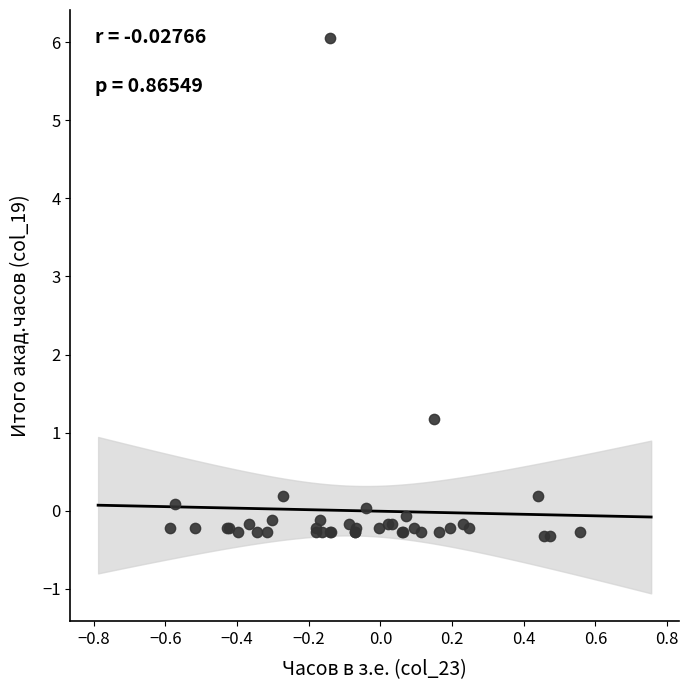

What Y value in the scatter plot is closest to 2?

1.2